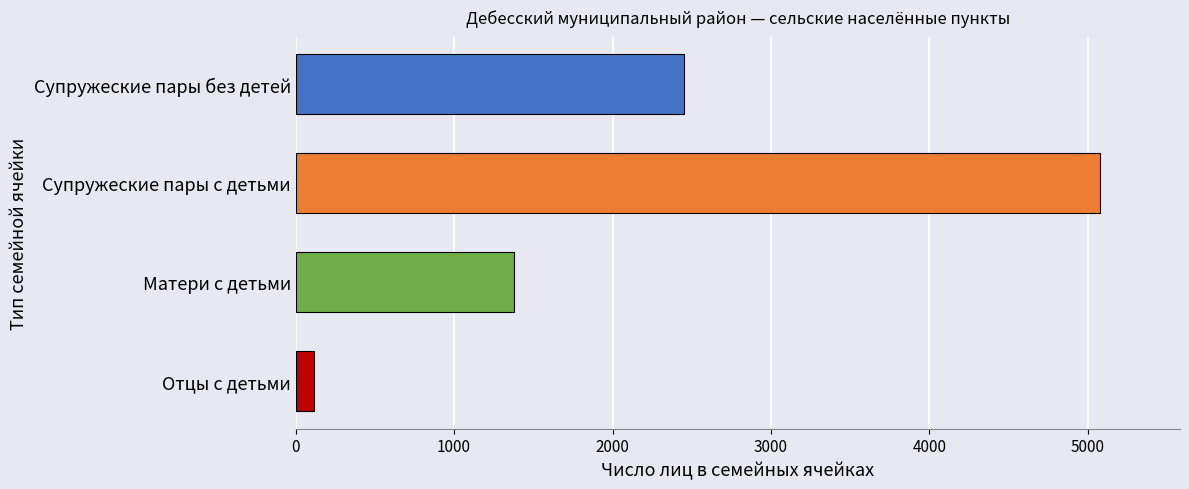

What is the sum of all values?

9021